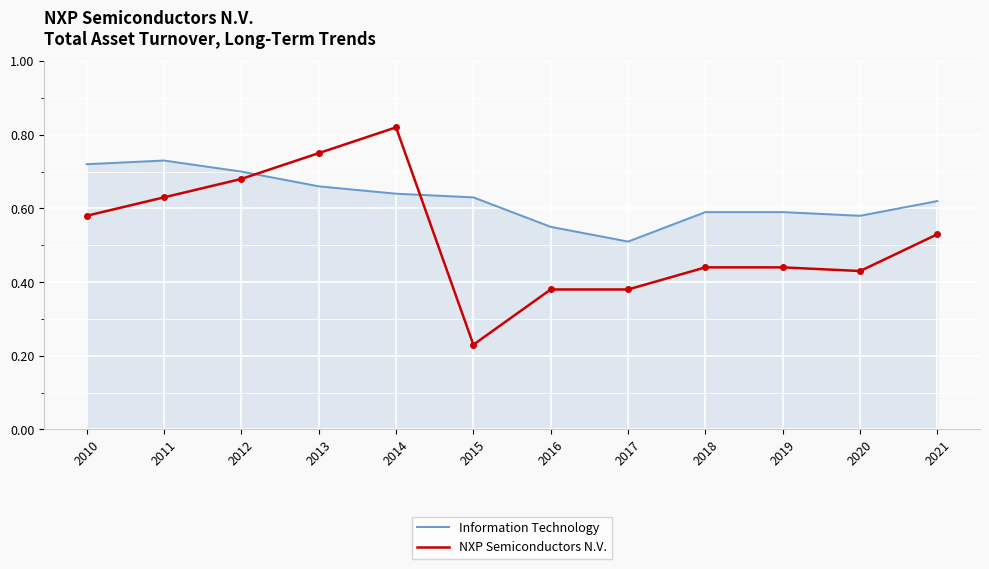

Rank the series by their average value, from highest to lowest.

Information Technology, NXP Semiconductors N.V.